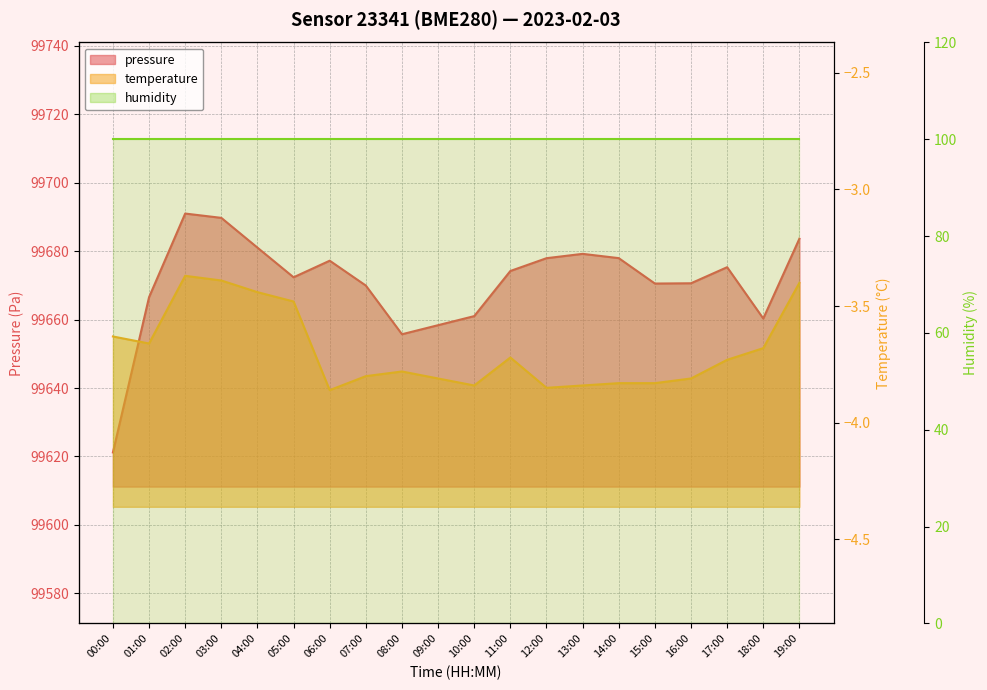

How many data points does each series have?

20